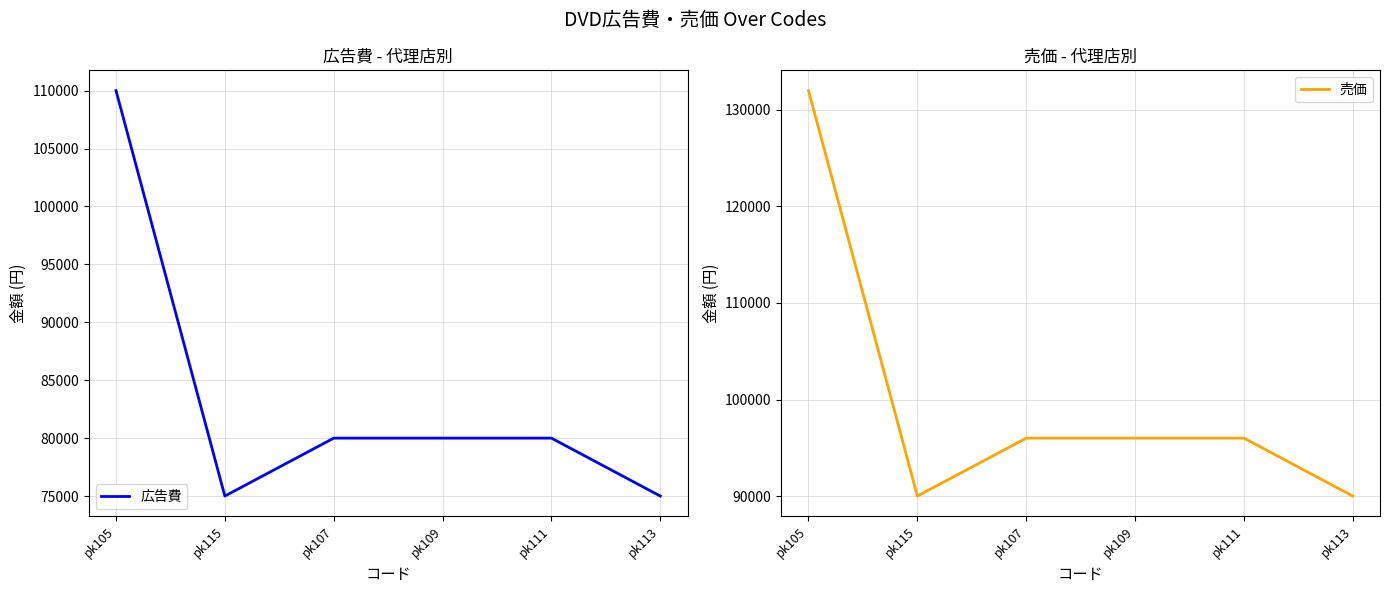

Count the number of categories in the chart.

6